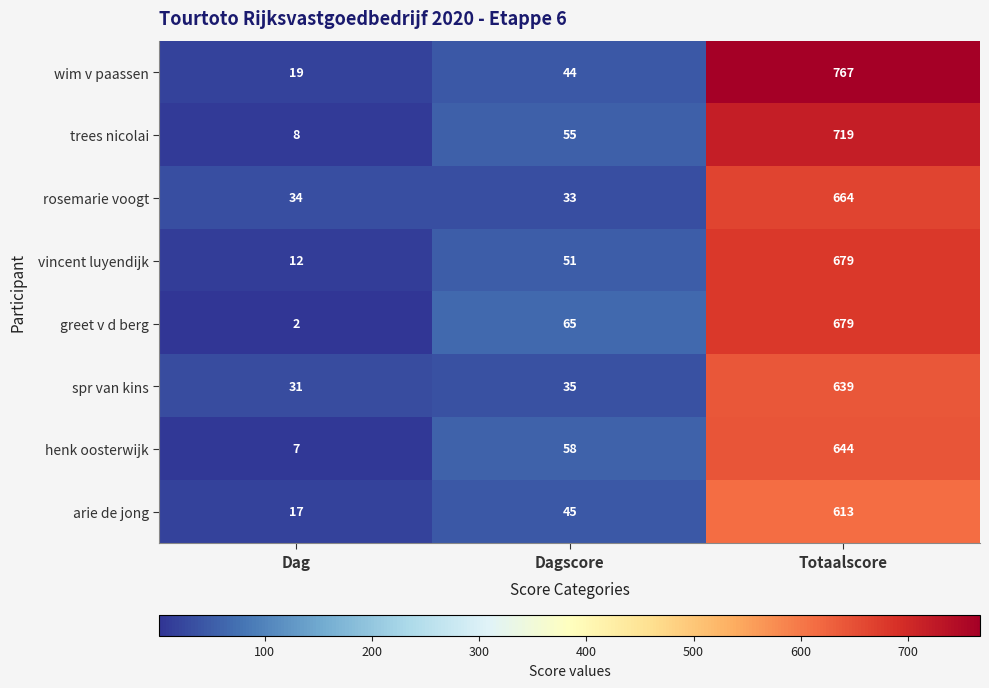

What is the approximate value of trees nicolai at Totaalscore, to the nearest 10?

720